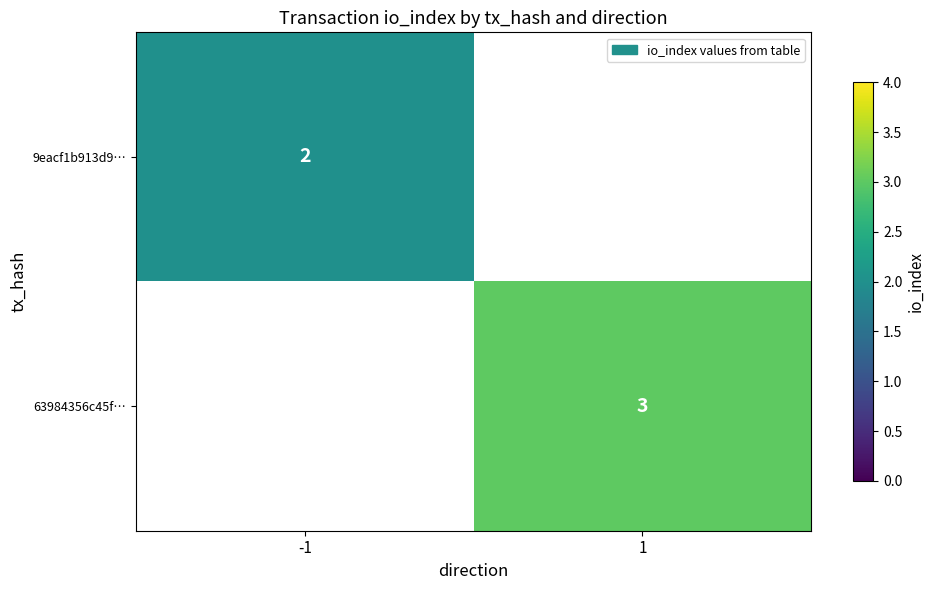

What is the greatest value displayed?

3.0